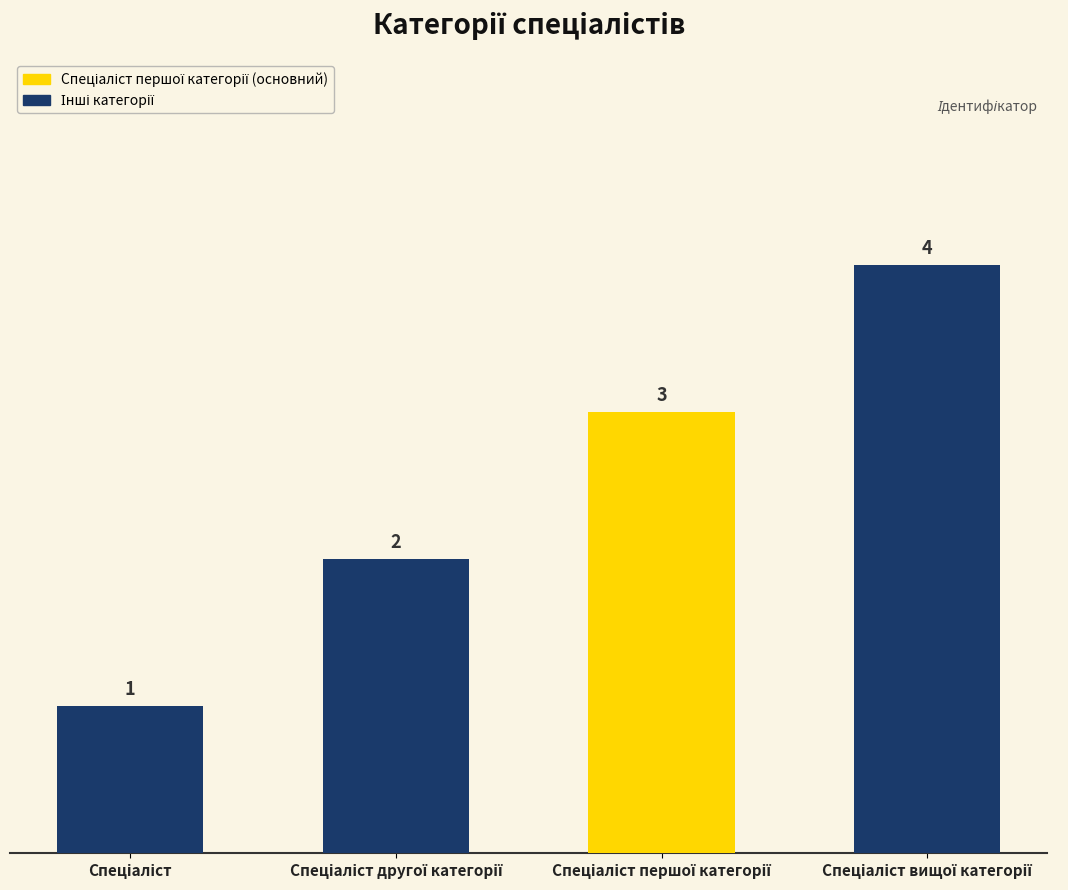

How many categories are shown in the chart?

4